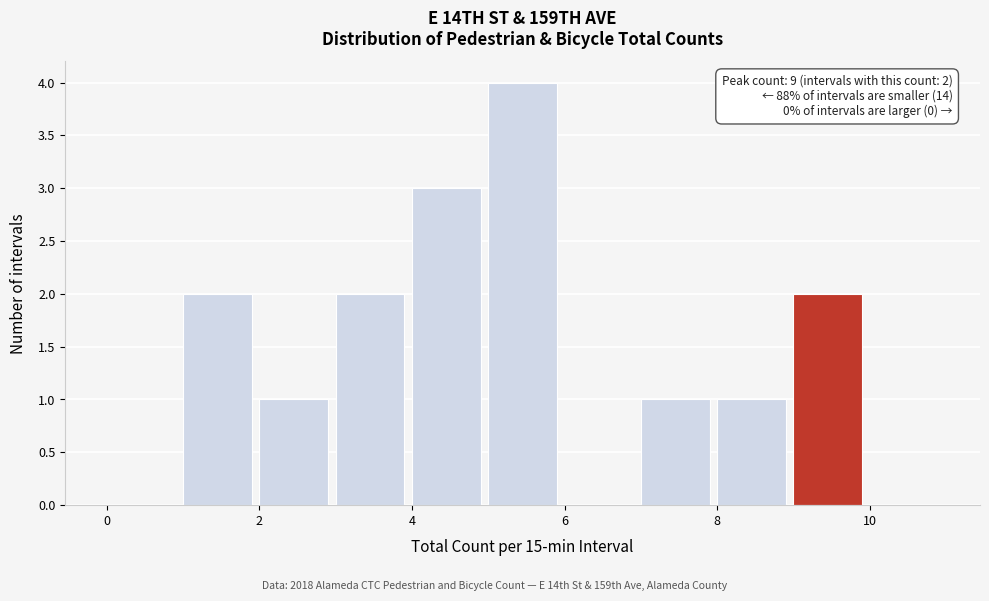

Which range on the x-axis has the tallest bar?

5 to 6